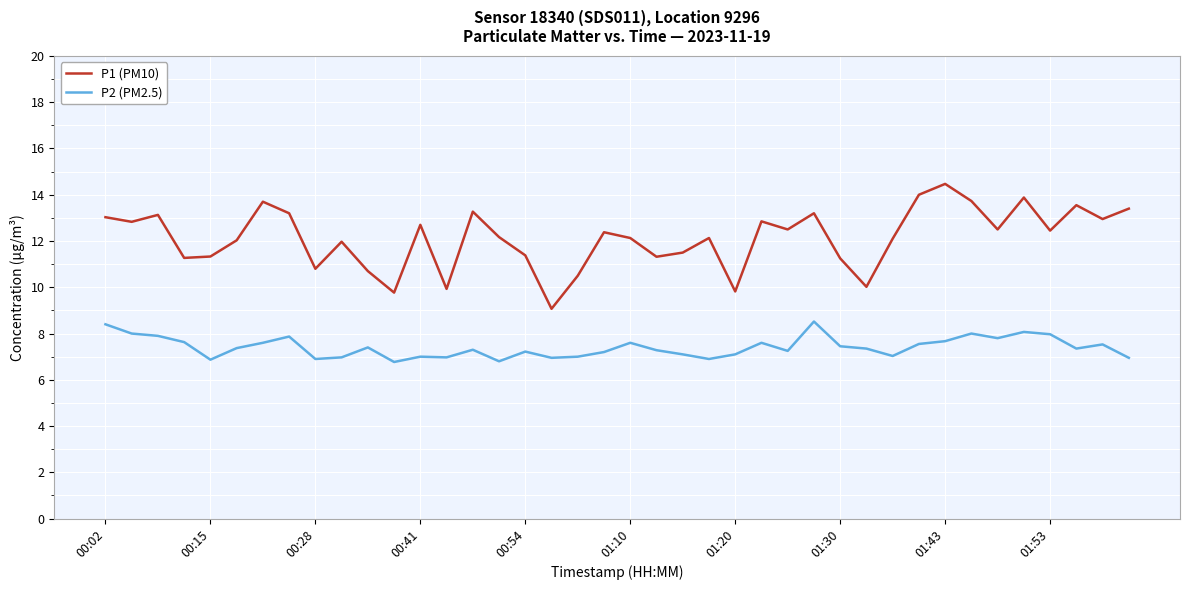

What are all the series names shown in the legend?

P1 (PM10), P2 (PM2.5)